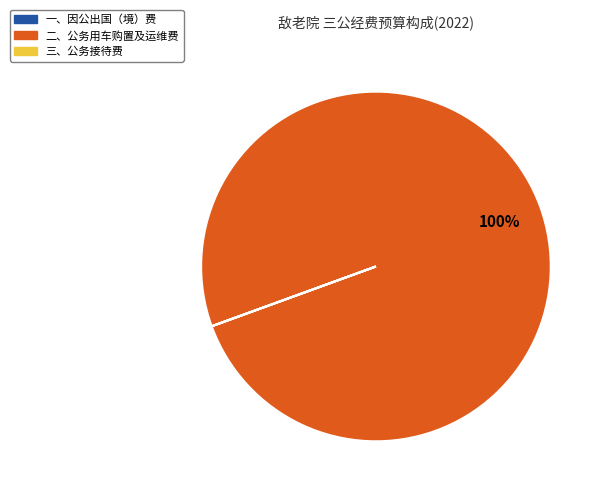

To the nearest percent, what is the average slice percentage?

33%